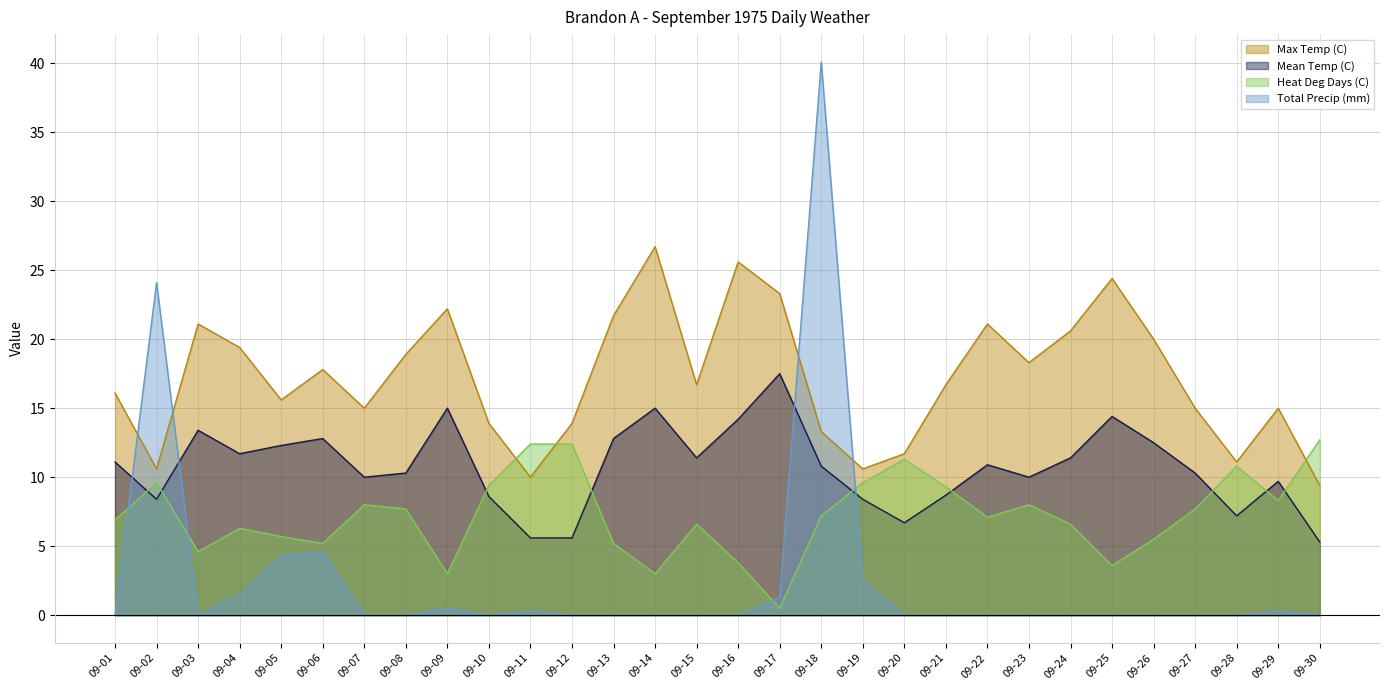

List the series in order of their peak value, lowest first.

Heat Deg Days (C), Mean Temp (C), Max Temp (C), Total Precip (mm)